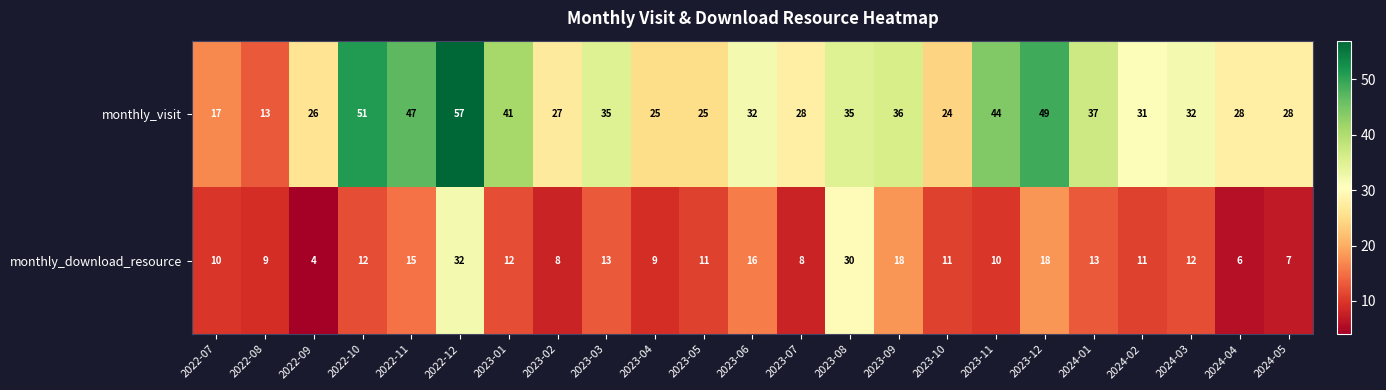

Is the value of monthly_download_resource at 2022-07 greater than the value of monthly_visit at 2023-05?

No